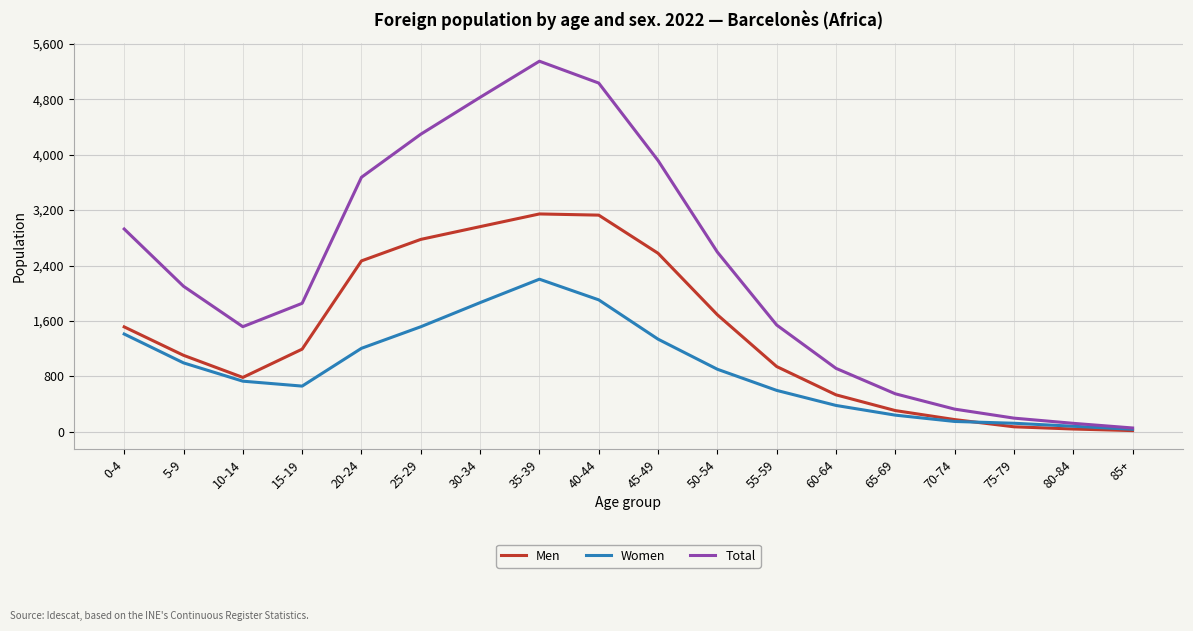

The value of Men at 0-4 is 614. True or false?

False